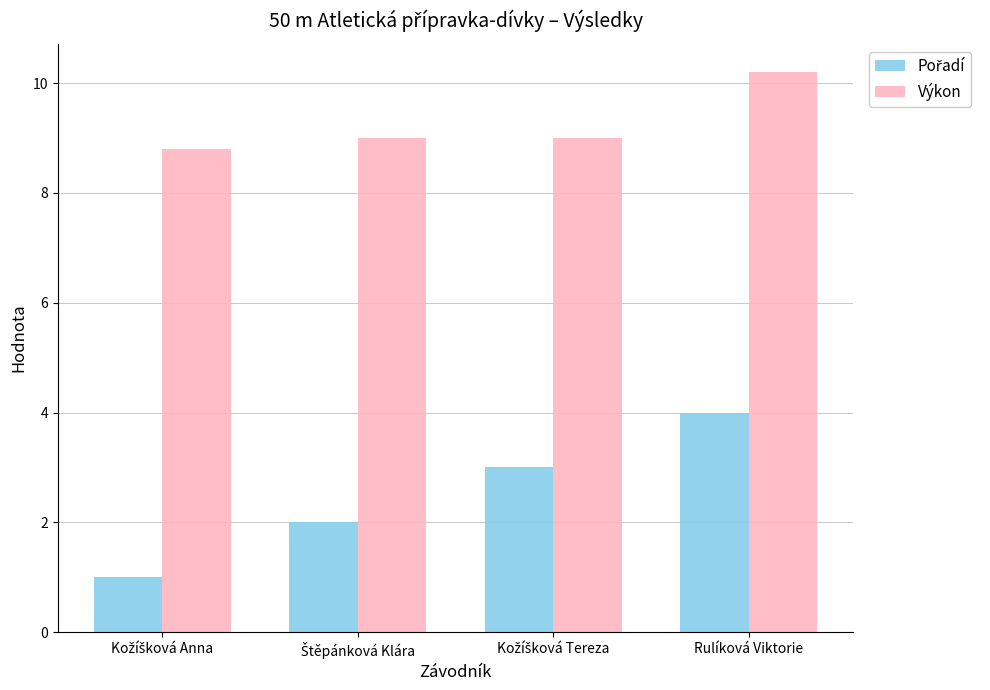

What is the maximum value shown in the chart?

10.2